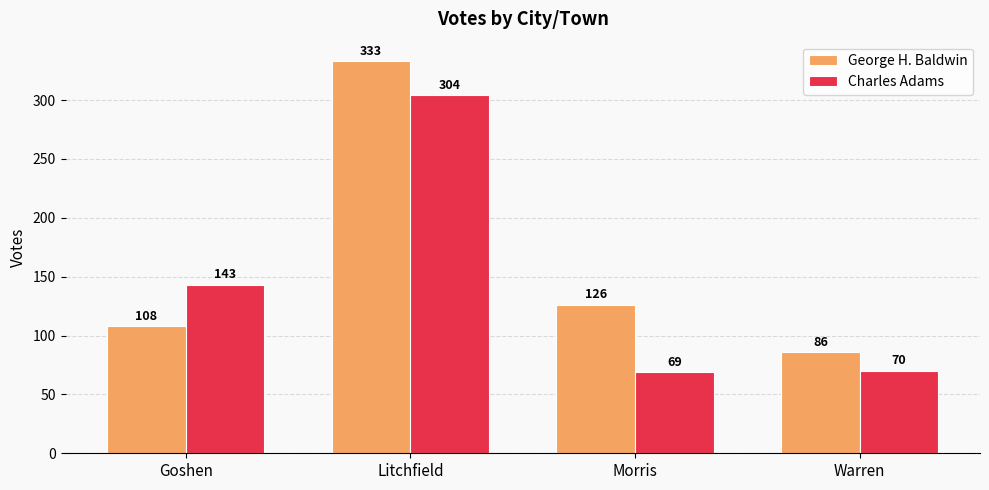

Which series has the widest spread of values?

George H. Baldwin